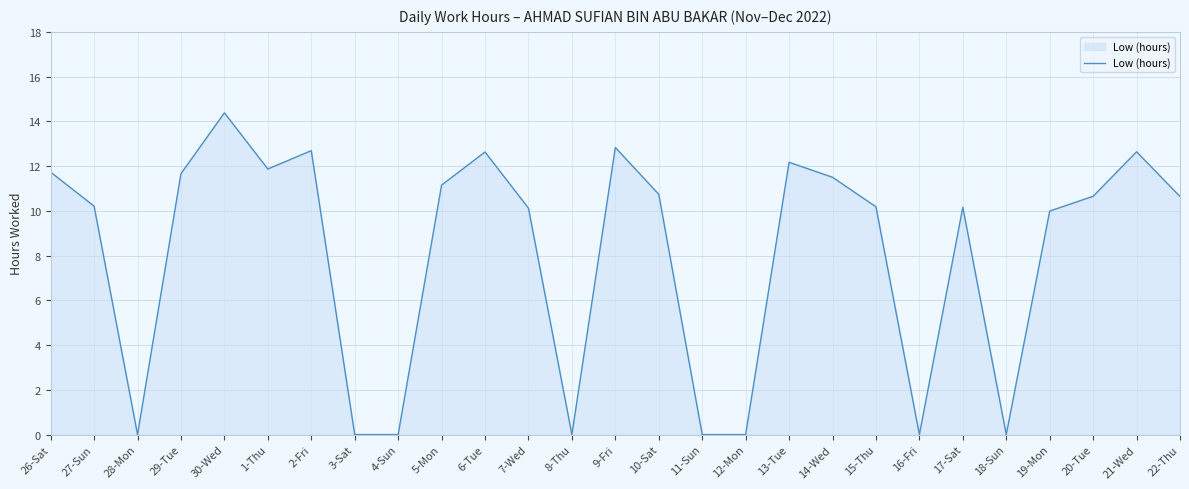

Count the number of data series in this chart.

1